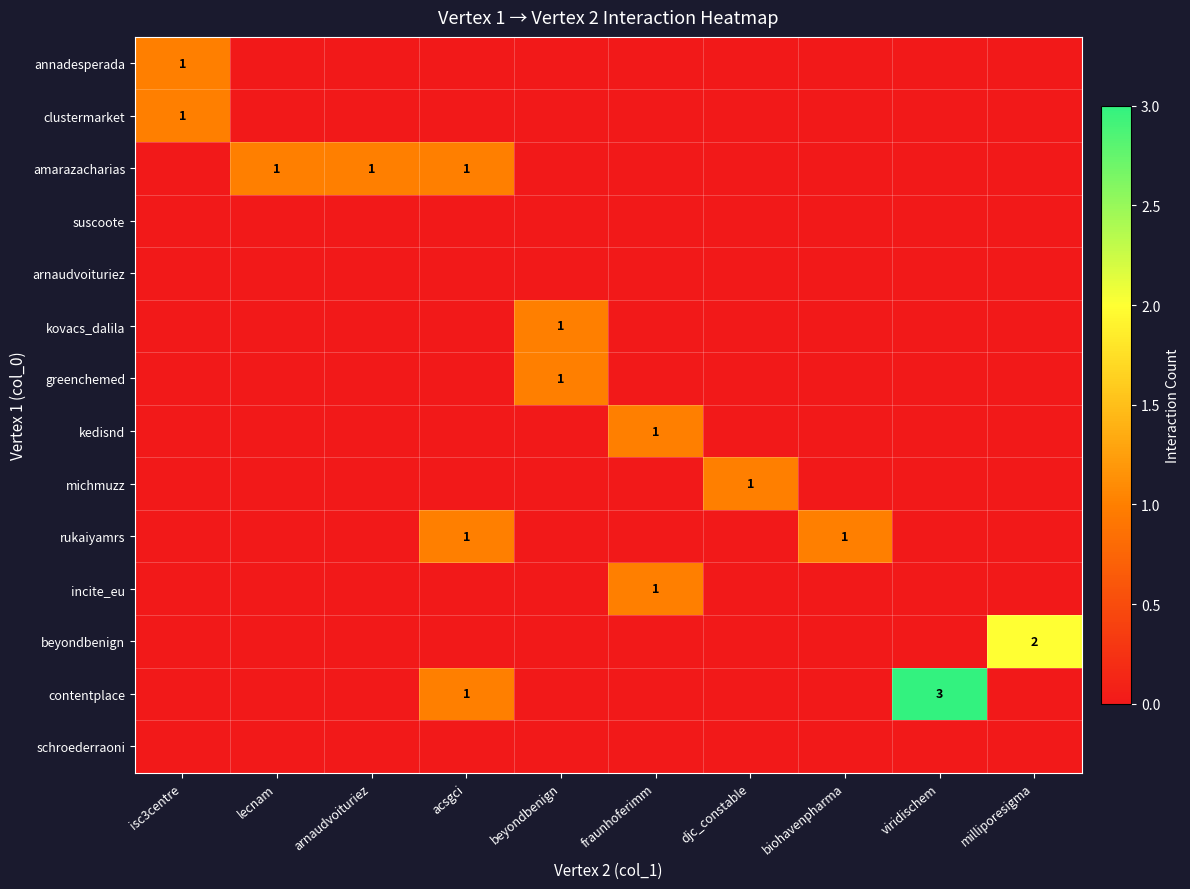

The value of greenchemed at beyondbenign is 2. True or false?

False